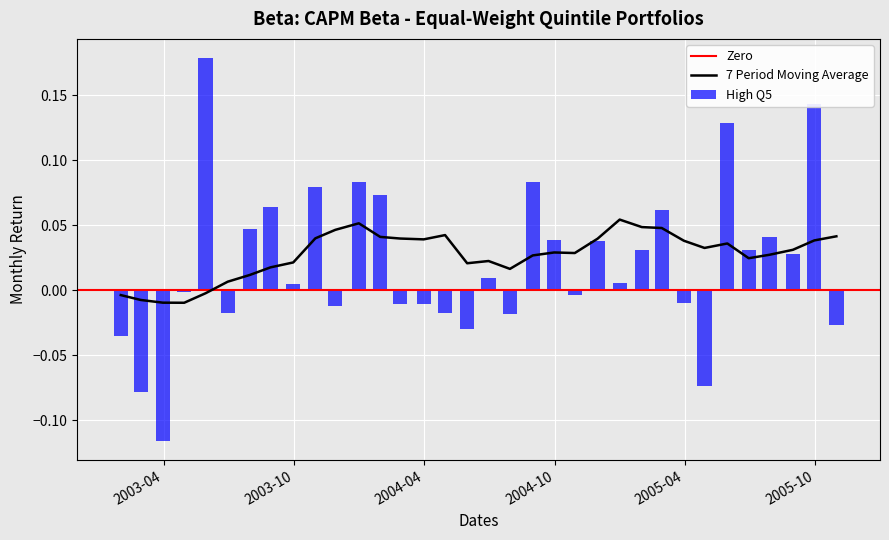

Is it true that Low Q1 equals 0.0 at 18?

False